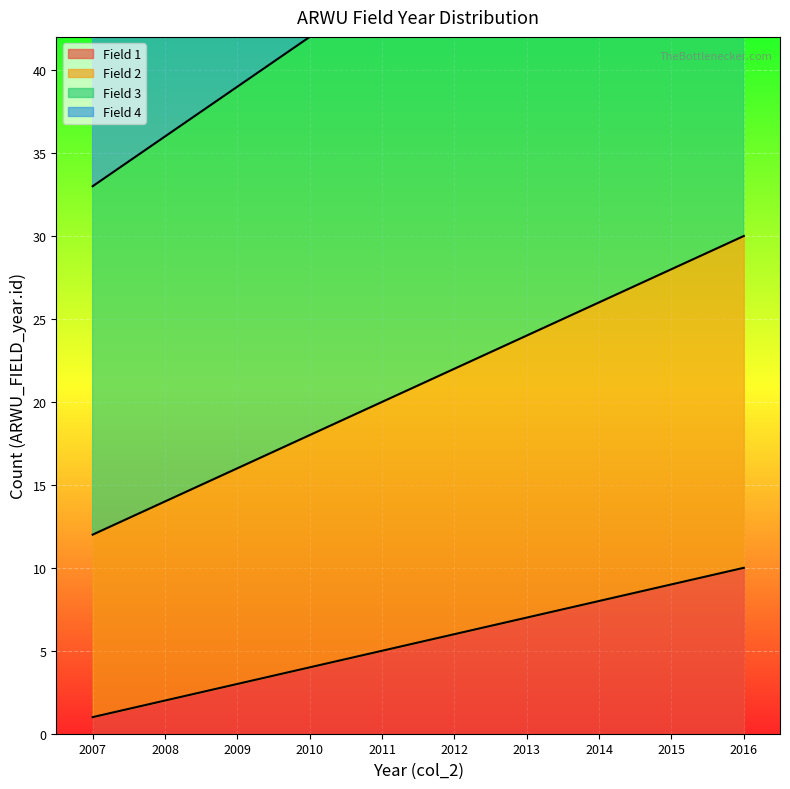

Count the Field 1 values in the range 3 to 8.

6